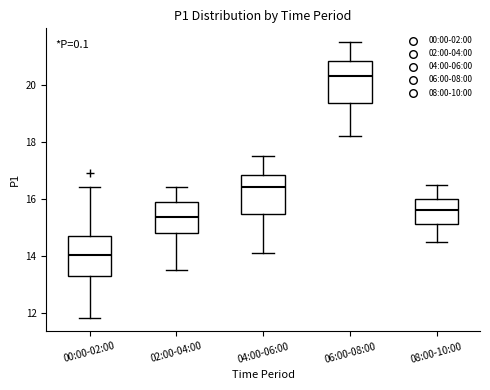

Which box's median line is the lowest?

00:00-02:00